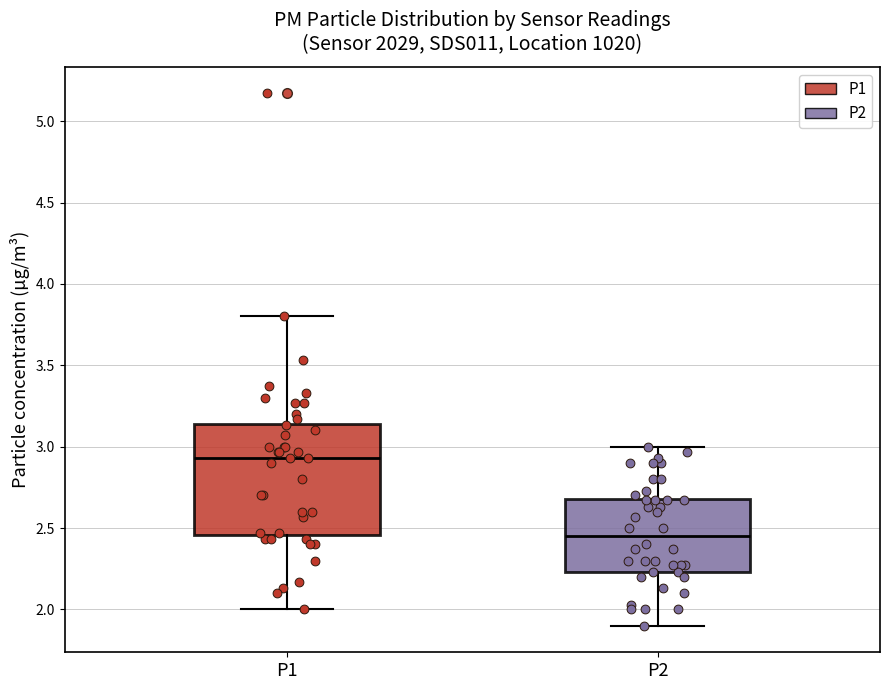

Reading left to right, read every box against the y-axis: the position of its median line, the range the box covers, and the ends of its whiskers. The values are not printed on the chart, so give them approximately, as read against the axis.

P1: median 2.95, box 2.45 to 3.15, whiskers 2.00 to 3.80
P2: median 2.45, box 2.25 to 2.70, whiskers 1.90 to 3.00